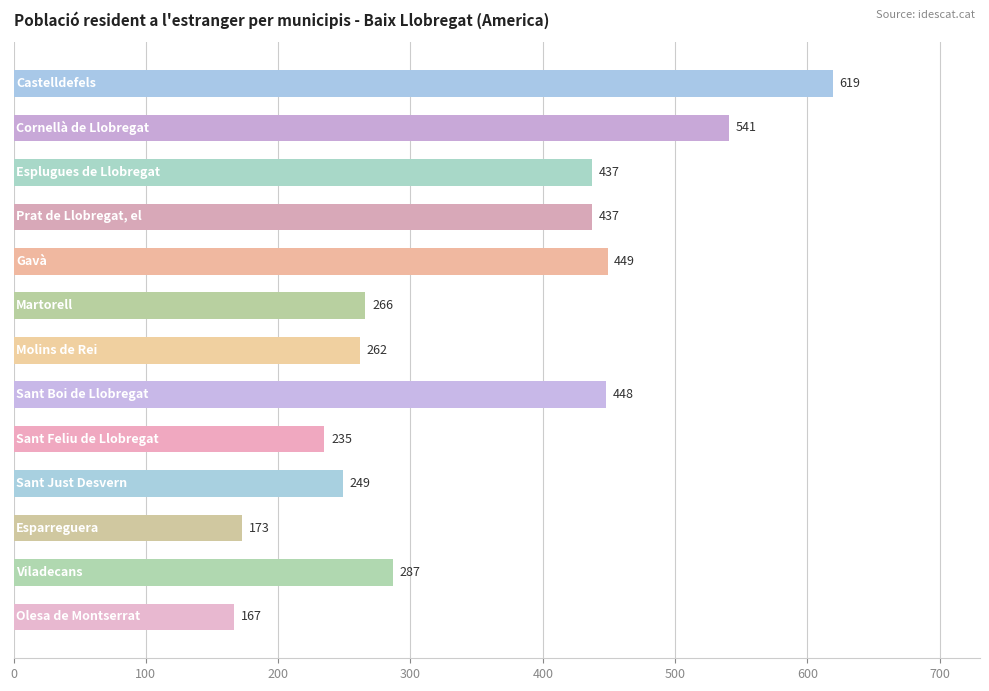

What is the difference between the maximum and minimum values?

452